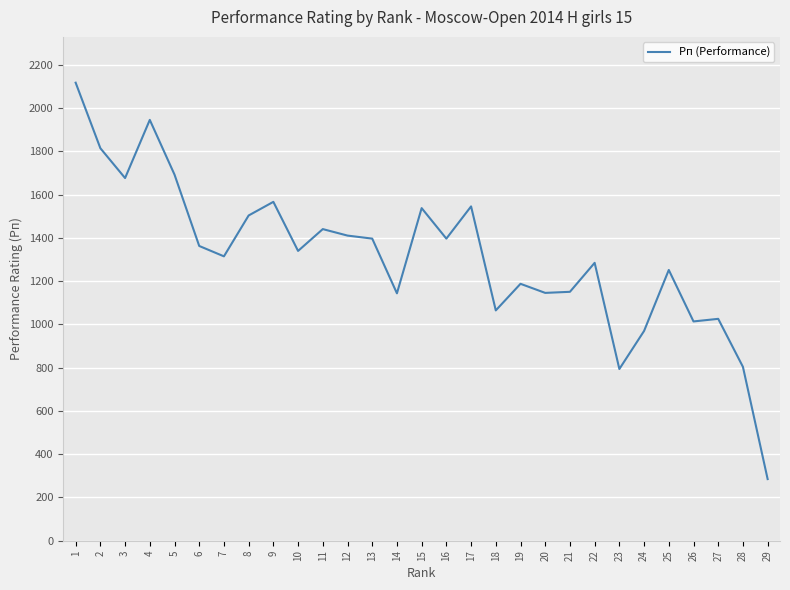

Where is the first local minimum?

3